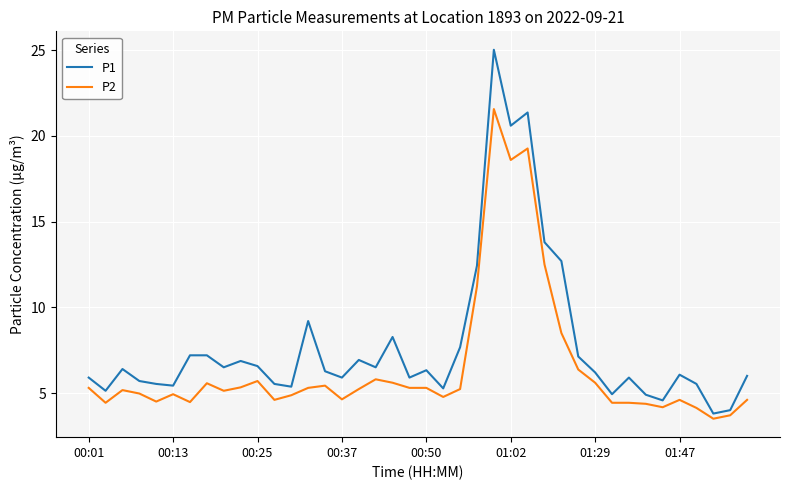

List the series in order of their overall mean, highest first.

P1, P2